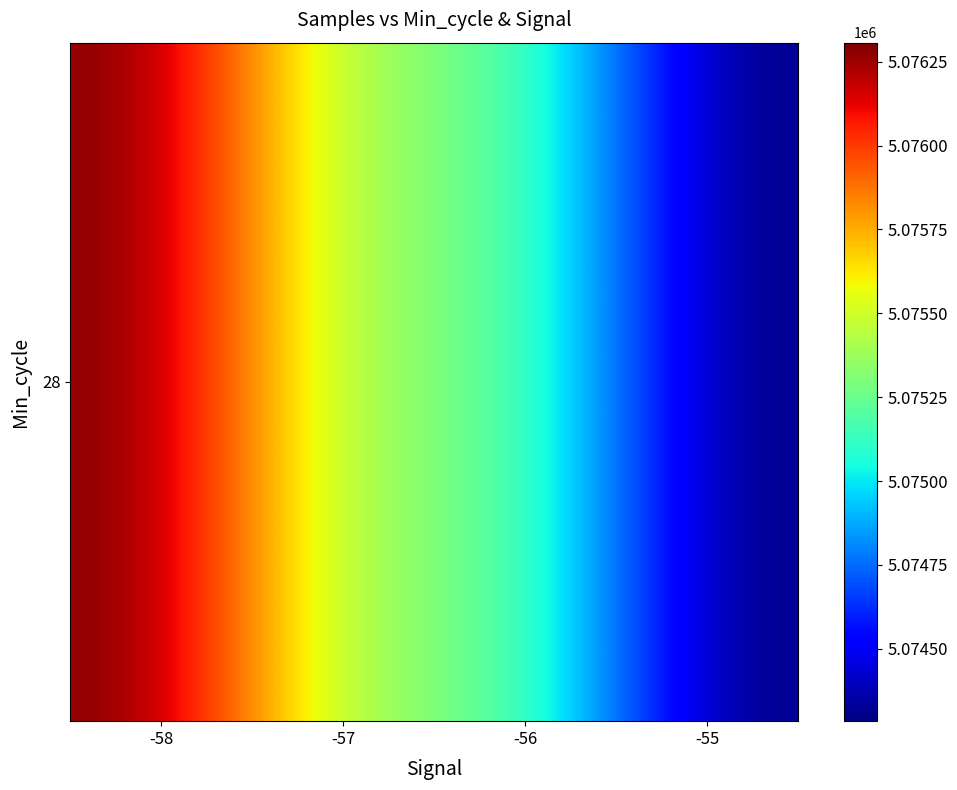

What is the smallest value displayed?

5074284.0